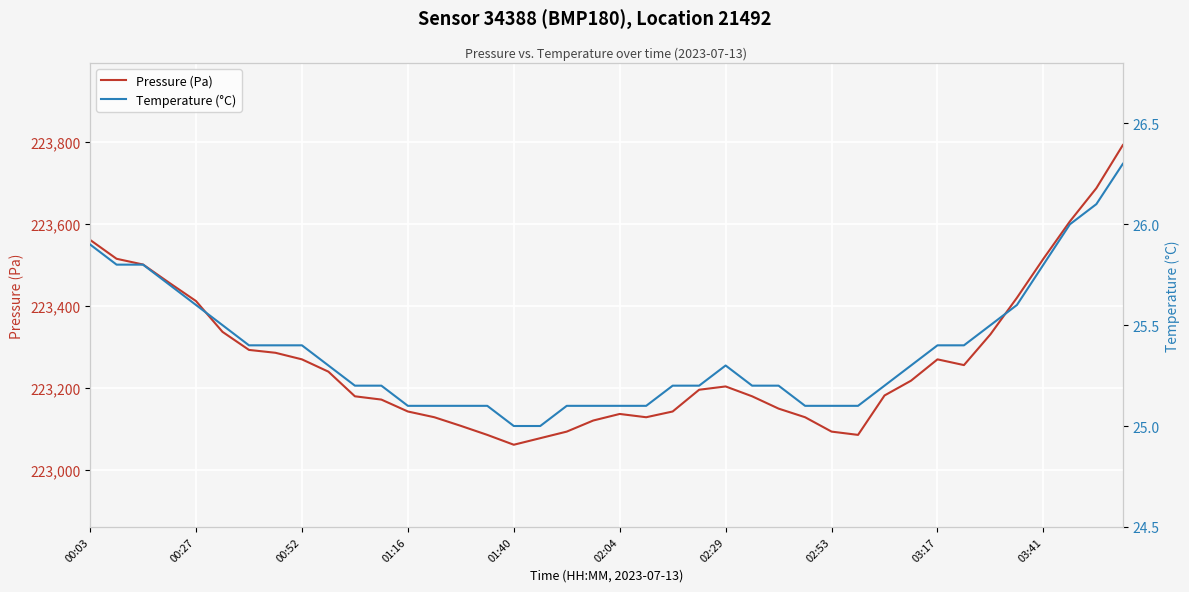

The value of Pressure (Pa) at 00:03 is 91046. True or false?

False